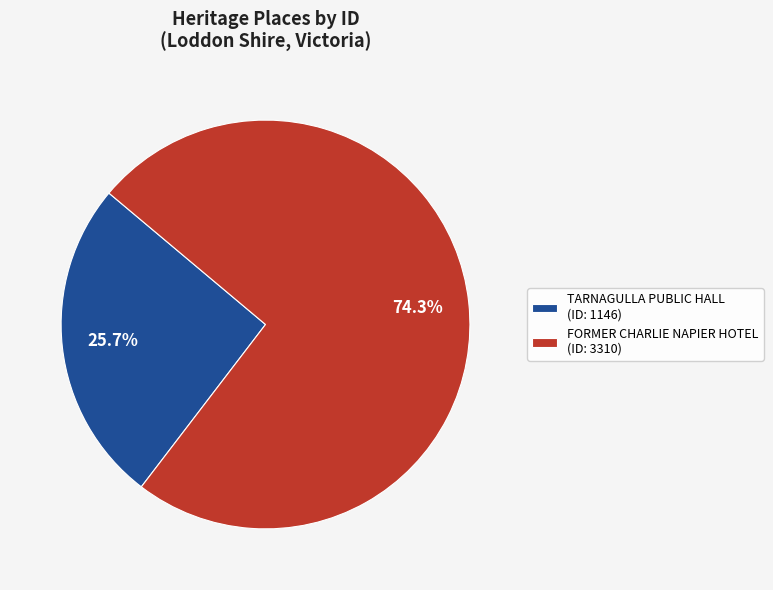

Which slice represents more than half of the pie?

FORMER CHARLIE NAPIER HOTEL